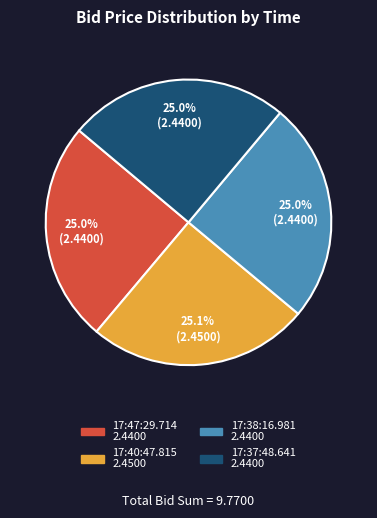

To the nearest percent, what portion does 17:37:48.641 represent?

25%